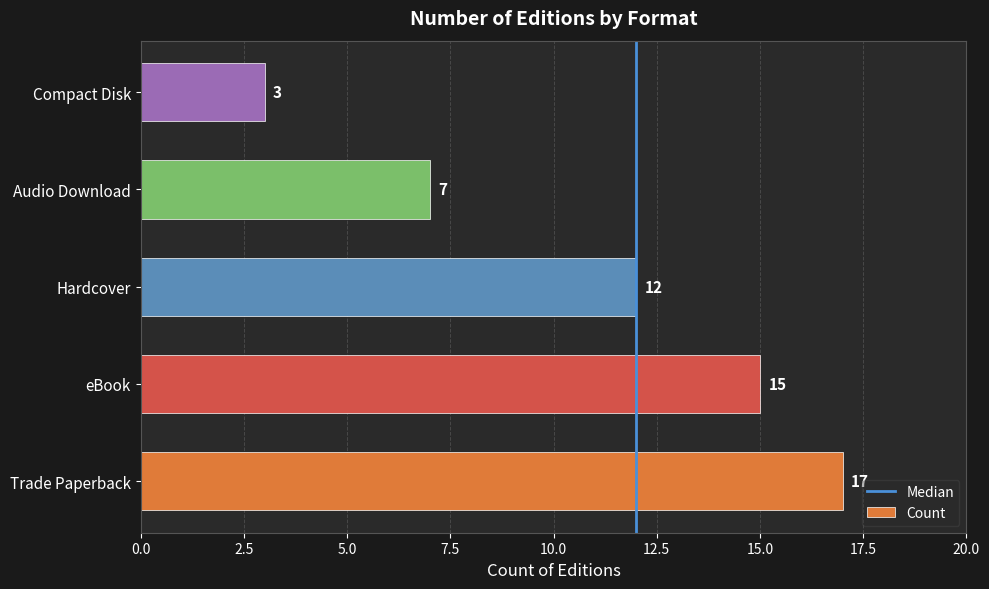

Rank the categories by value from highest to lowest.

Trade Paperback, eBook, Hardcover, Audio Download, Compact Disk